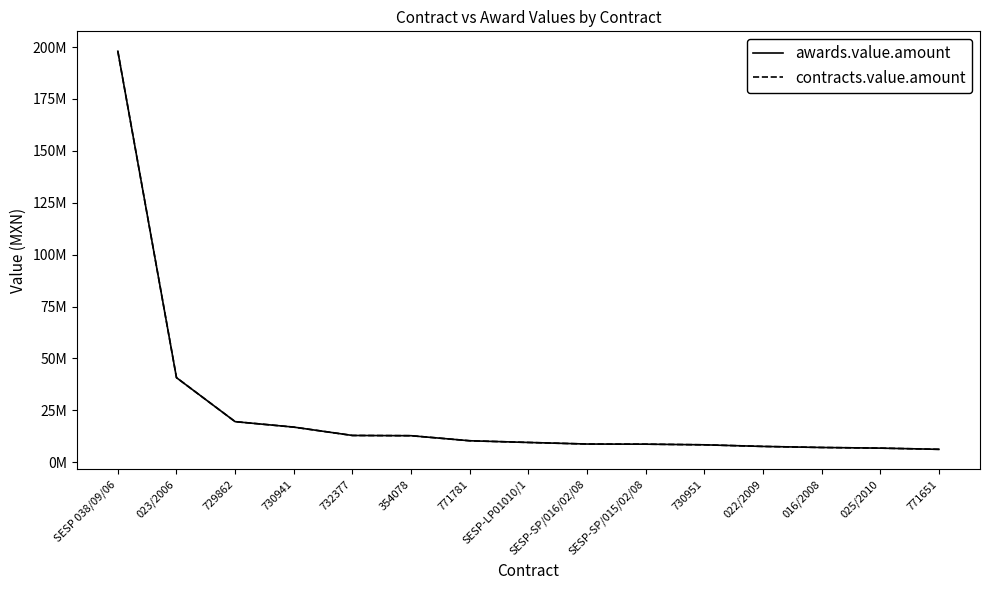

Is this an area chart (filled region under the line)?

No